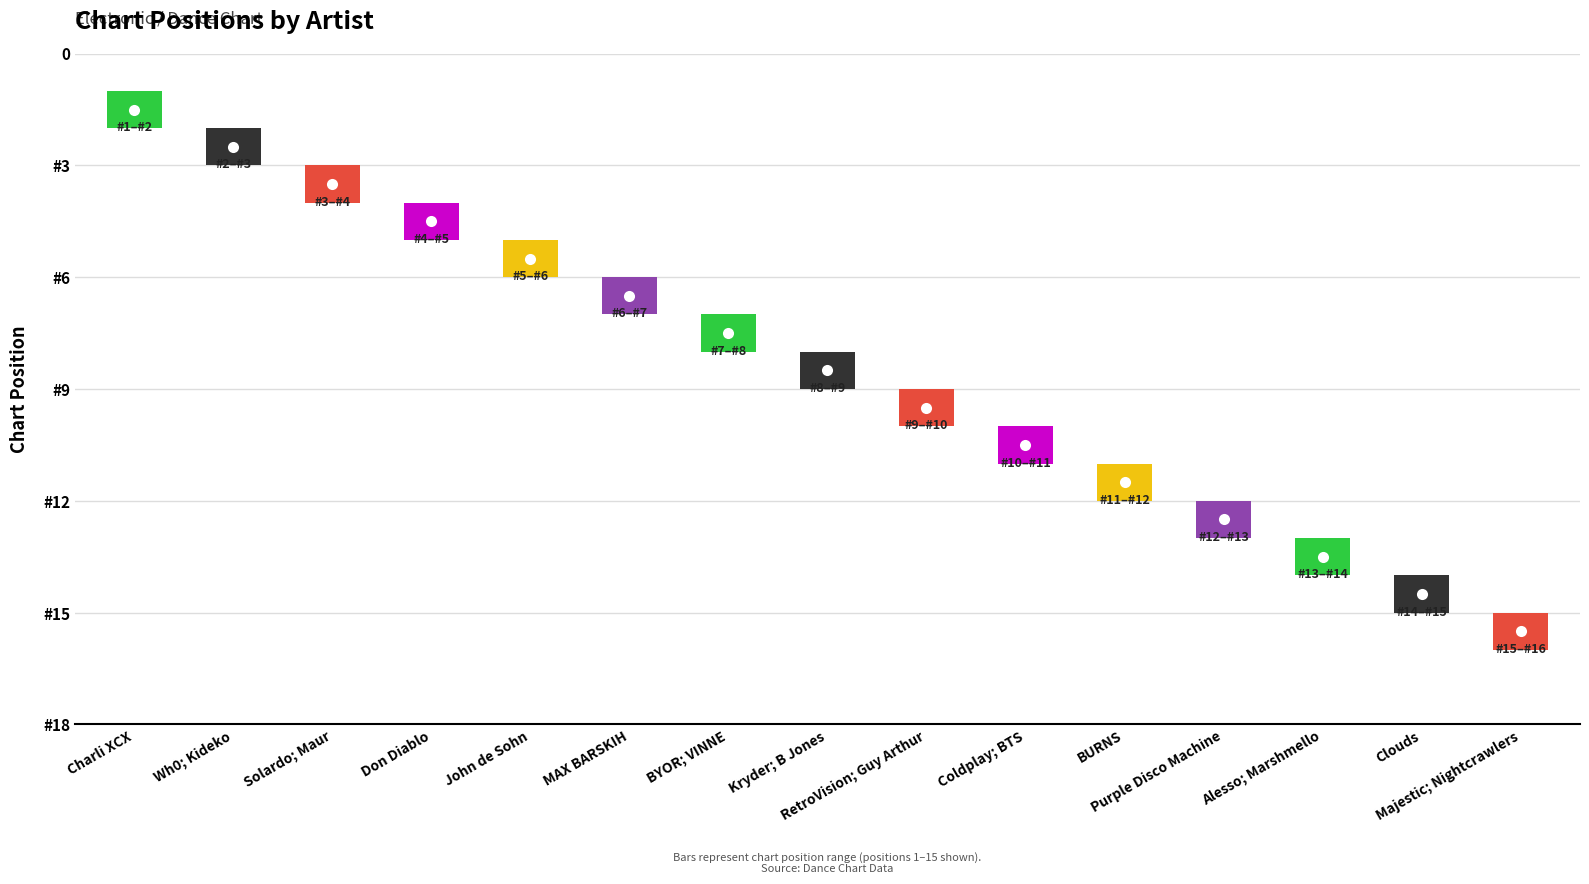

What is the maximum value shown in the chart?

15